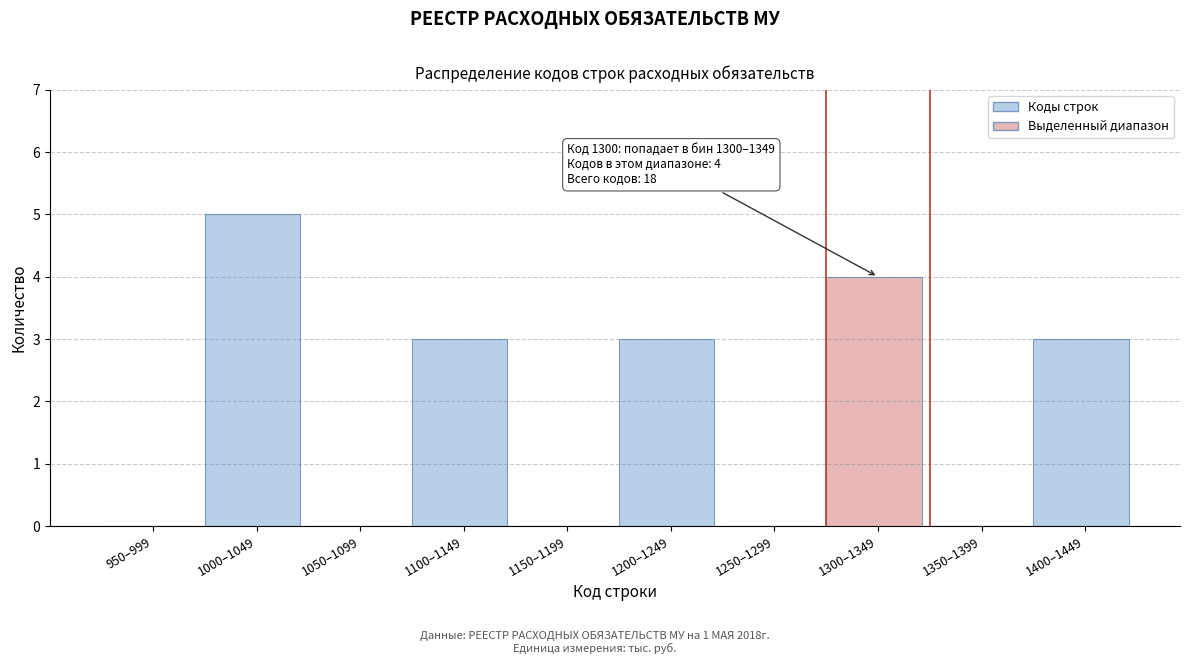

Reading left to right, what are all the values shown in this chart?

950–999=0	1000–1049=5	1050–1099=0	1100–1149=3	1150–1199=0	1200–1249=3	1250–1299=0	1300–1349=4	1350–1399=0	1400–1449=3